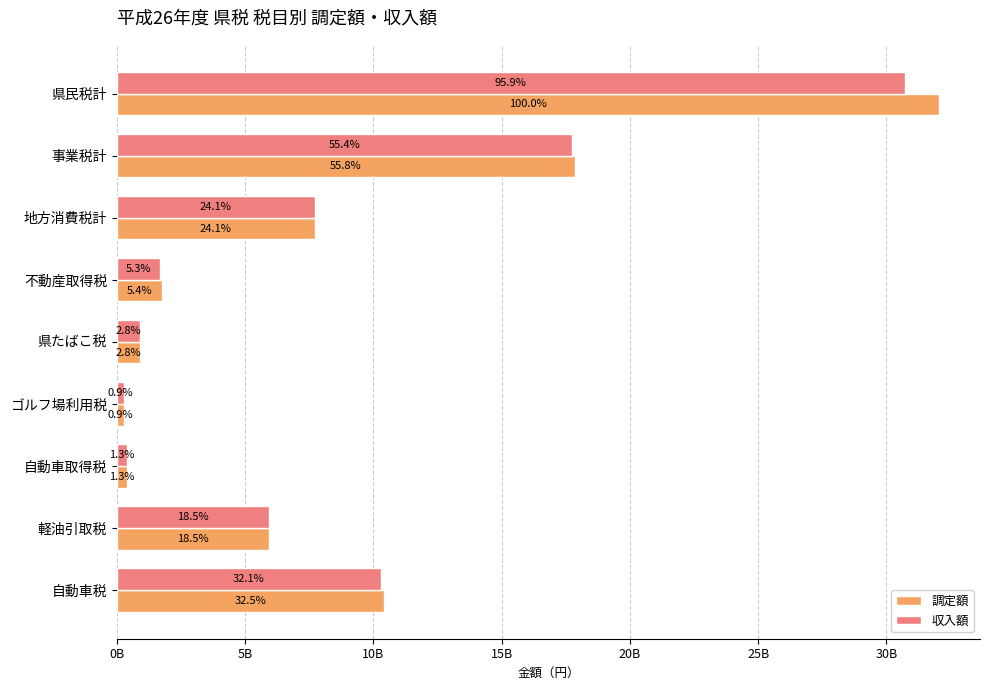

What are all the series names shown in the legend?

調定額, 収入額